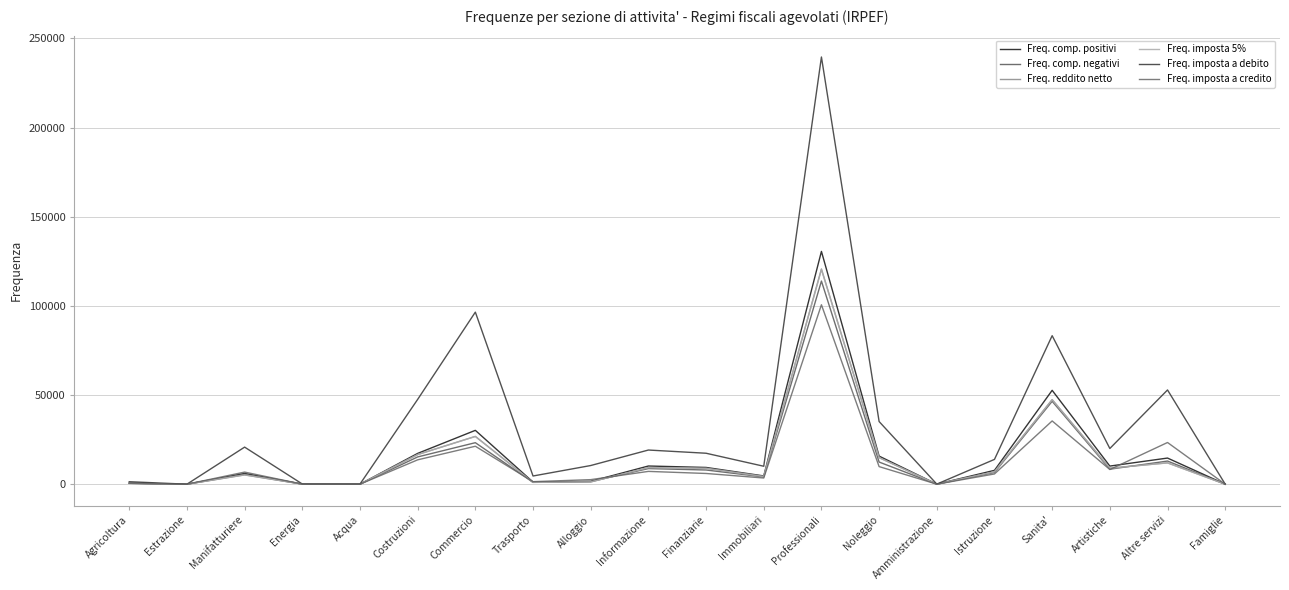

Reading right to left, transcribe all the data shown in this chart.

Freq. comp. positivi: Famiglie=12	Altre servizi=14669	Artistiche=10173	Sanita'=52656	Istruzione=7782	Amministrazione=27	Noleggio=15760	Professionali=130558	Immobiliari=4646	Finanziarie=9406	Informazione=10209	Alloggio=1603	Trasporto=1208	Commercio=30209	Costruzioni=17284	Acqua=18	Energia=61	Manifatturiere=6044	Estrazione=7	Agricoltura=606
Freq. comp. negativi: Famiglie=5	Altre servizi=12988	Artistiche=8425	Sanita'=46504	Istruzione=6579	Amministrazione=17	Noleggio=12430	Professionali=113937	Immobiliari=4077	Finanziarie=7971	Informazione=8764	Alloggio=1502	Trasporto=1061	Commercio=23287	Costruzioni=15303	Acqua=14	Energia=51	Manifatturiere=5558	Estrazione=7	Agricoltura=516
Freq. reddito netto: Famiglie=12	Altre servizi=11992	Artistiche=9004	Sanita'=47463	Istruzione=6969	Amministrazione=25	Noleggio=14936	Professionali=120718	Immobiliari=4331	Finanziarie=8923	Informazione=9329	Alloggio=1280	Trasporto=1042	Commercio=26829	Costruzioni=16641	Acqua=16	Energia=52	Manifatturiere=5220	Estrazione=7	Agricoltura=527
Freq. imposta 5%: Famiglie=12	Altre servizi=11934	Artistiche=8973	Sanita'=47351	Istruzione=6952	Amministrazione=25	Noleggio=14897	Professionali=120403	Immobiliari=4324	Finanziarie=8906	Informazione=9295	Alloggio=1270	Trasporto=1040	Commercio=26762	Costruzioni=16619	Acqua=16	Energia=50	Manifatturiere=5208	Estrazione=7	Agricoltura=524
Freq. imposta a debito: Famiglie=24	Altre servizi=52858	Artistiche=20033	Sanita'=83302	Istruzione=13920	Amministrazione=54	Noleggio=35149	Professionali=239591	Immobiliari=10073	Finanziarie=17370	Informazione=19168	Alloggio=10479	Trasporto=4608	Commercio=96513	Costruzioni=47569	Acqua=61	Energia=116	Manifatturiere=20802	Estrazione=14	Agricoltura=1403
Freq. imposta a credito: Famiglie=11	Altre servizi=23394	Artistiche=8249	Sanita'=35489	Istruzione=5756	Amministrazione=23	Noleggio=9877	Professionali=100636	Immobiliari=3486	Finanziarie=6023	Informazione=7189	Alloggio=2566	Trasporto=1431	Commercio=21296	Costruzioni=13670	Acqua=16	Energia=38	Manifatturiere=6801	Estrazione=7	Agricoltura=458